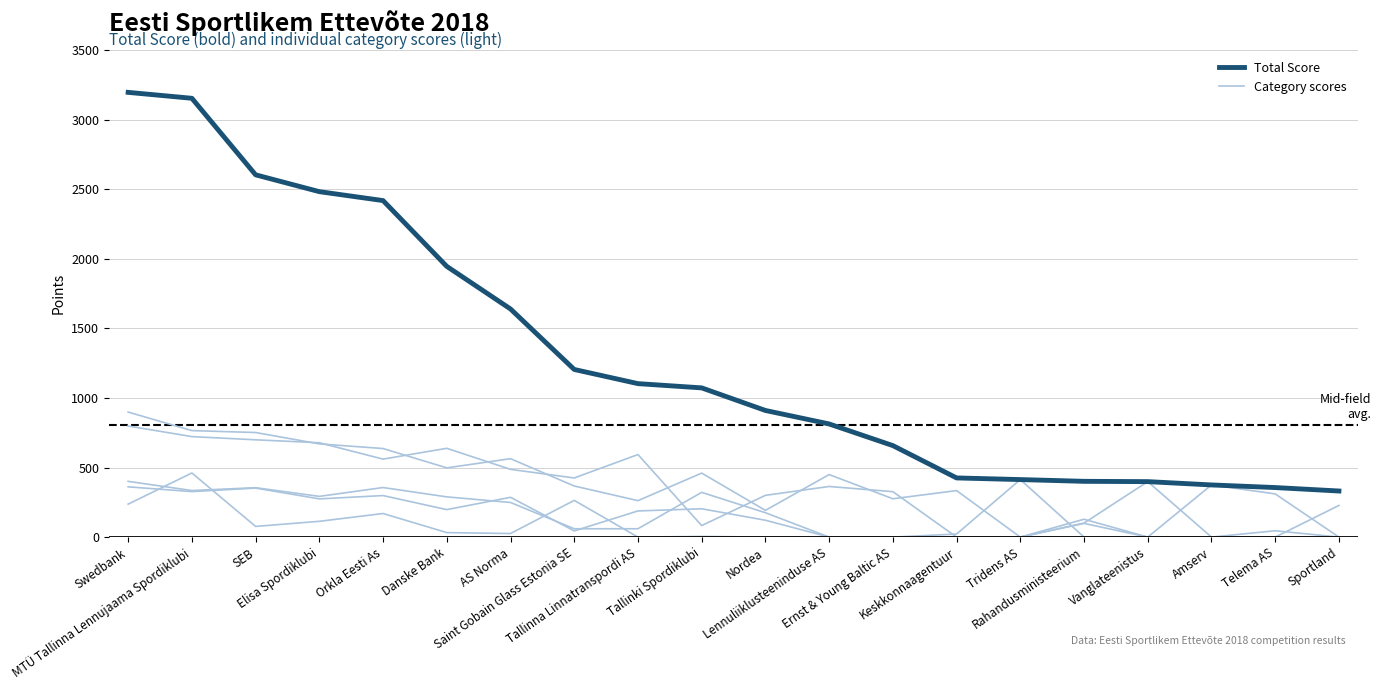

Reading left to right, extract all data points from this chart.

Total Score: 3198.0	3155.4	2605.0	2484.0	2419.8	1946.6	1640.4	1205.4	1103.5	1073.0	910.6	813.6	658.0	425.4	413.6	401.0	398.8	375.0	356.2	331.4
Talispartakiaad: 798.8	722.6	699.6	678.4	560.8	638.4	487.2	425.2	593.5	82.8	300.2	364.0	326.6	0.0	0.0	0.0	0.0	0.0	0.0	0.0
Tartu Events: 237.0	461.0	76.8	113.4	169.6	32.4	25.6	264.0	0.0	4.8	0.0	0.0	0.0	22.0	413.6	0.0	0.0	0.0	0.0	227.6
Suvespartakiaad: 899.0	765.6	752.0	670.2	636.8	497.8	563.8	367.4	262.0	460.2	192.2	449.6	275.6	334.4	0.0	128.4	0.0	375.0	310.6	0.0
Sügisspartakiaad: 400.8	334.8	355.2	292.8	356.4	289.2	249.0	60.0	60.0	321.6	175.2	0.0	0.0	0.0	0.0	100.8	398.8	0.0	0.0	0.0
Kevadspartakiaad: 361.4	327.2	352.4	274.8	298.6	197.6	286.0	44.4	188.0	203.6	121.2	0.0	0.0	0.0	0.0	98.4	0.0	0.0	45.6	0.0